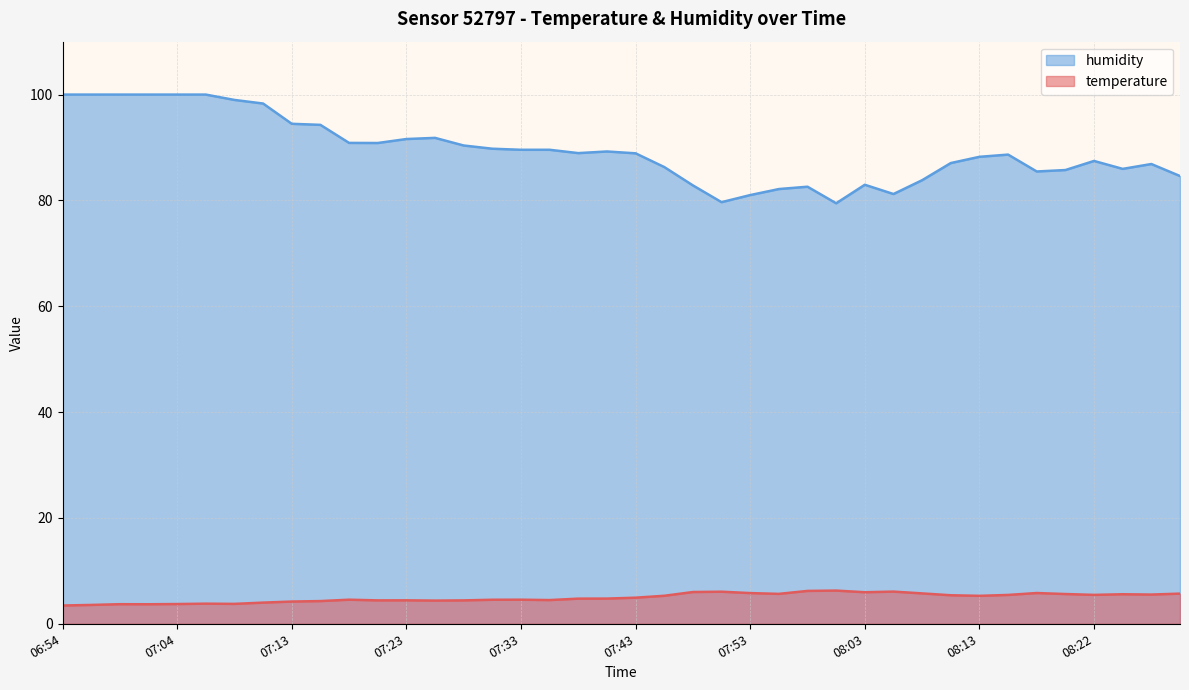

The value of temperature at 08:03 is 6.0. True or false?

True